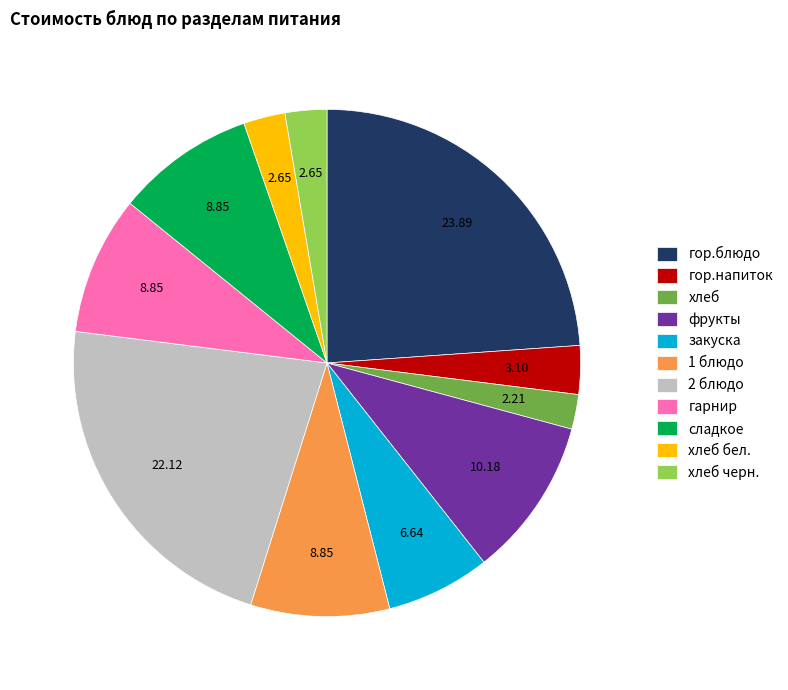

Does any single category account for the majority?

No